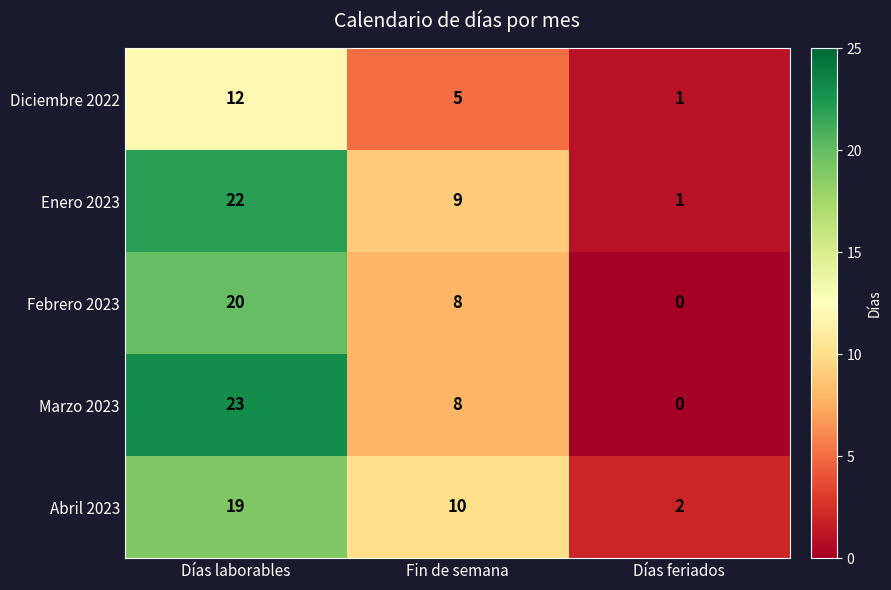

At which category is the sum across all series the highest?

Días laborables